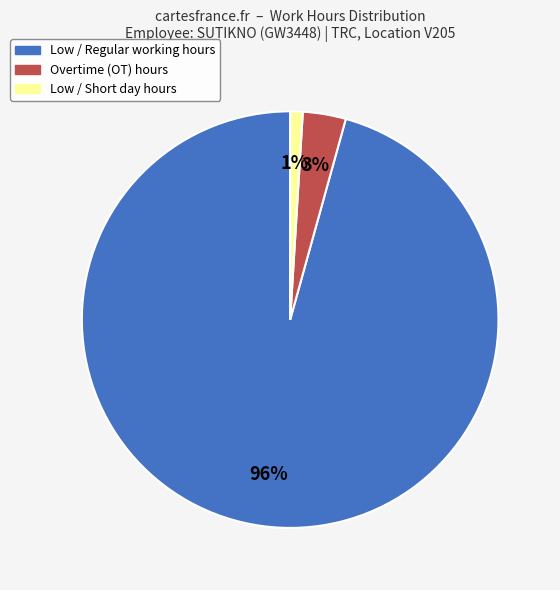

Is there a majority slice in this chart?

Yes